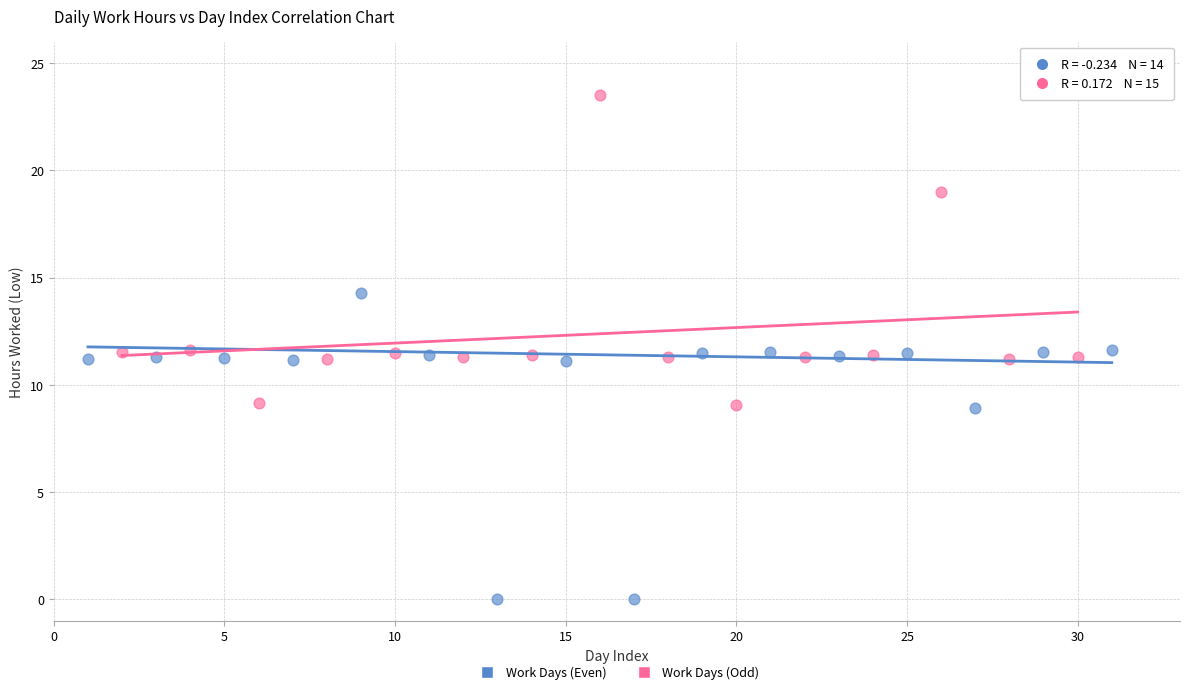

Which series contains the lowest Y value?

Work Days (Even)